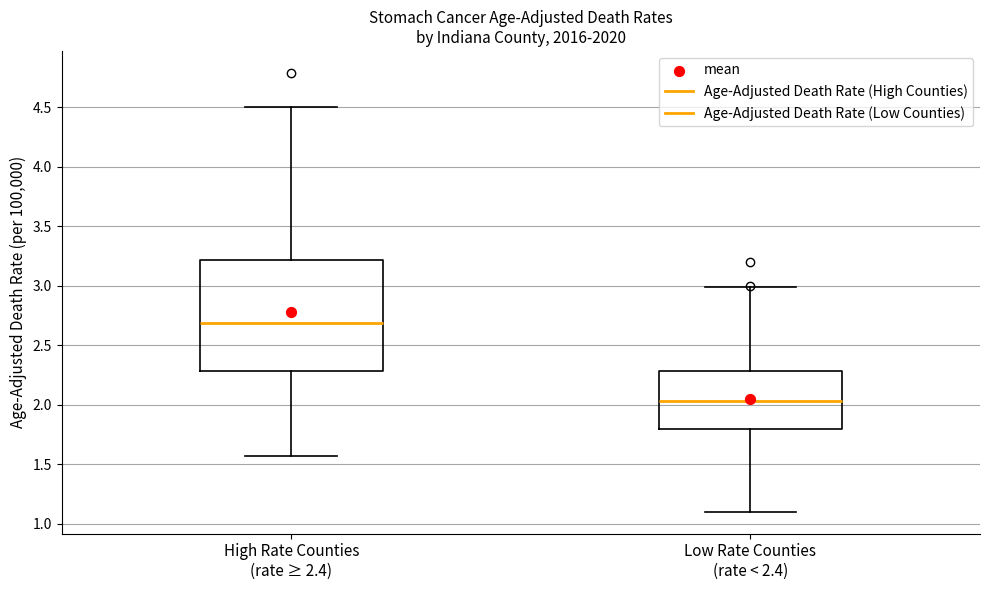

Where does the lower whisker of the box for Low Rate Counties (rate < 2.4) end on the y-axis? The values are not printed on the chart, so give them approximately, as read against the axis.

1.10